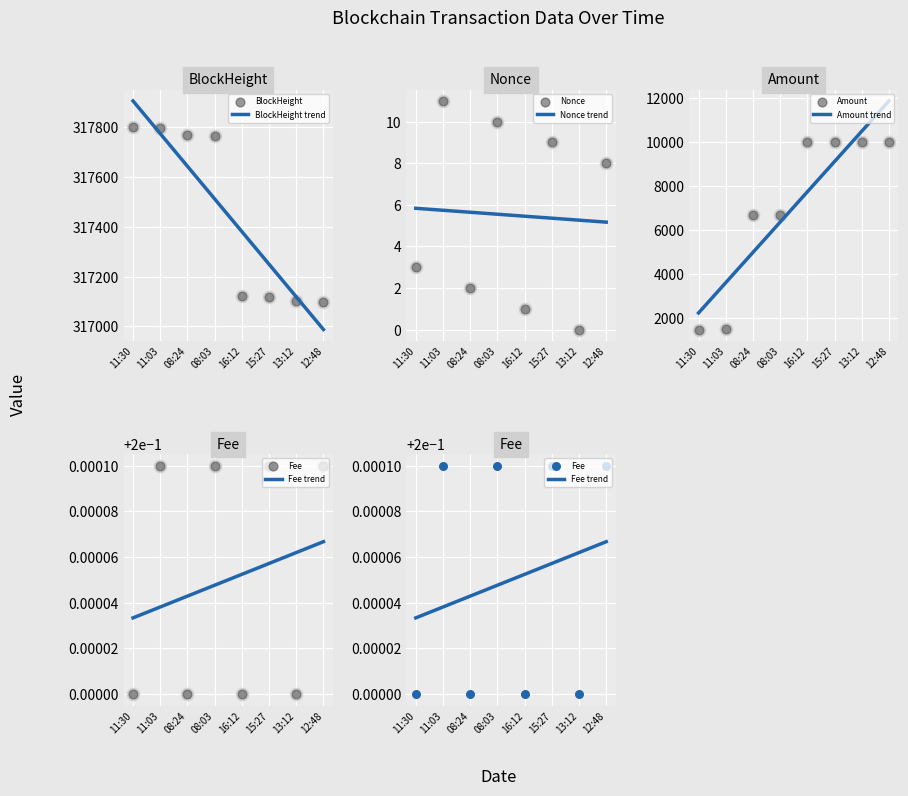

At how many categories does at least one series exceed 29355?

8